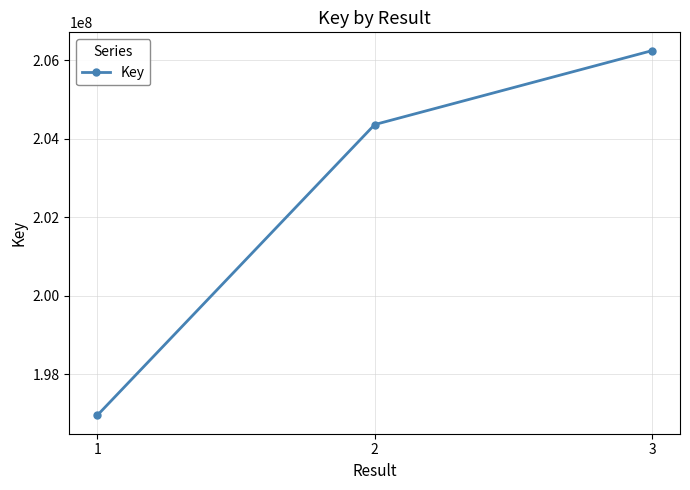

Reading left to right, extract all data points from this chart.

196954518	204360771	206244428